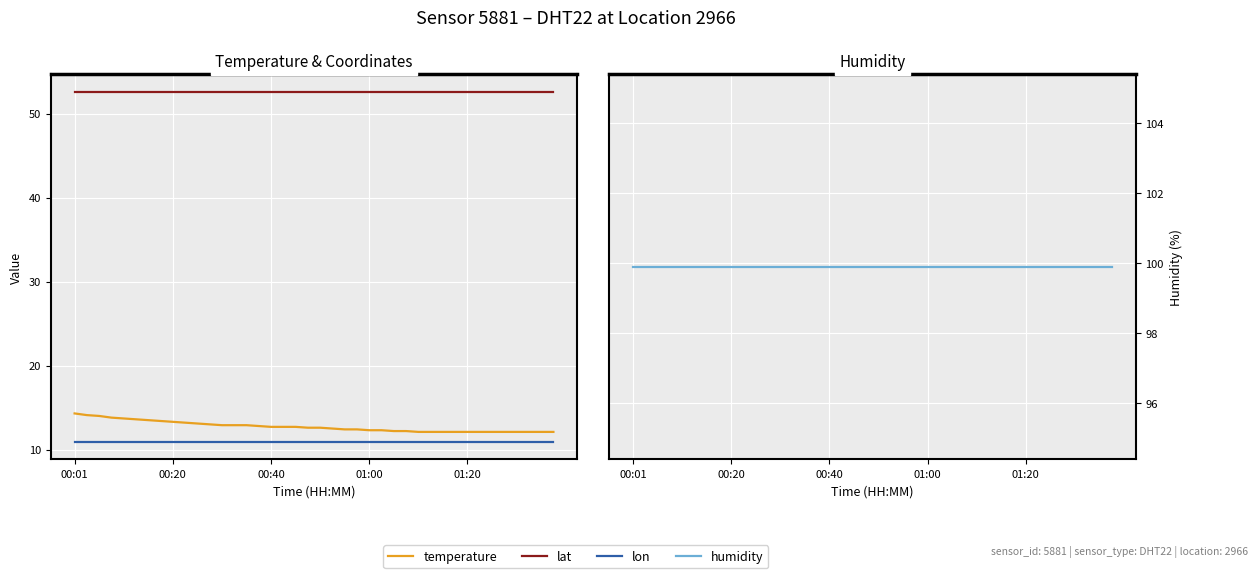

Which series has the largest range (max minus min)?

temperature